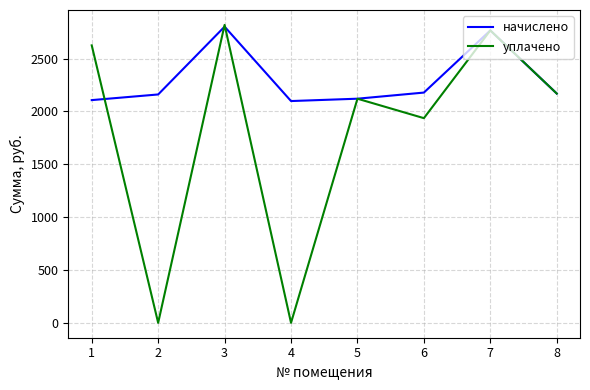

How many series are shown in this chart?

2